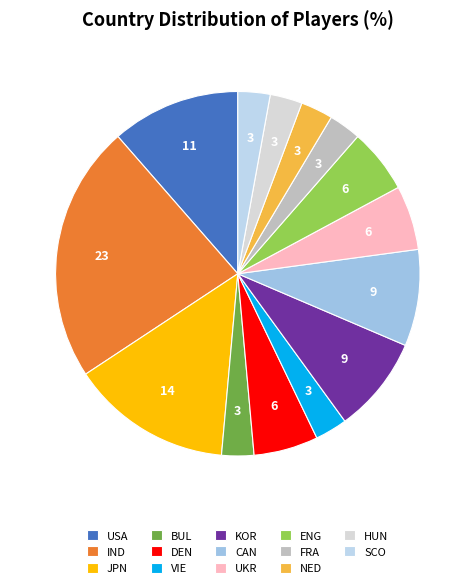

What portion of the pie excludes BUL?

97.1%